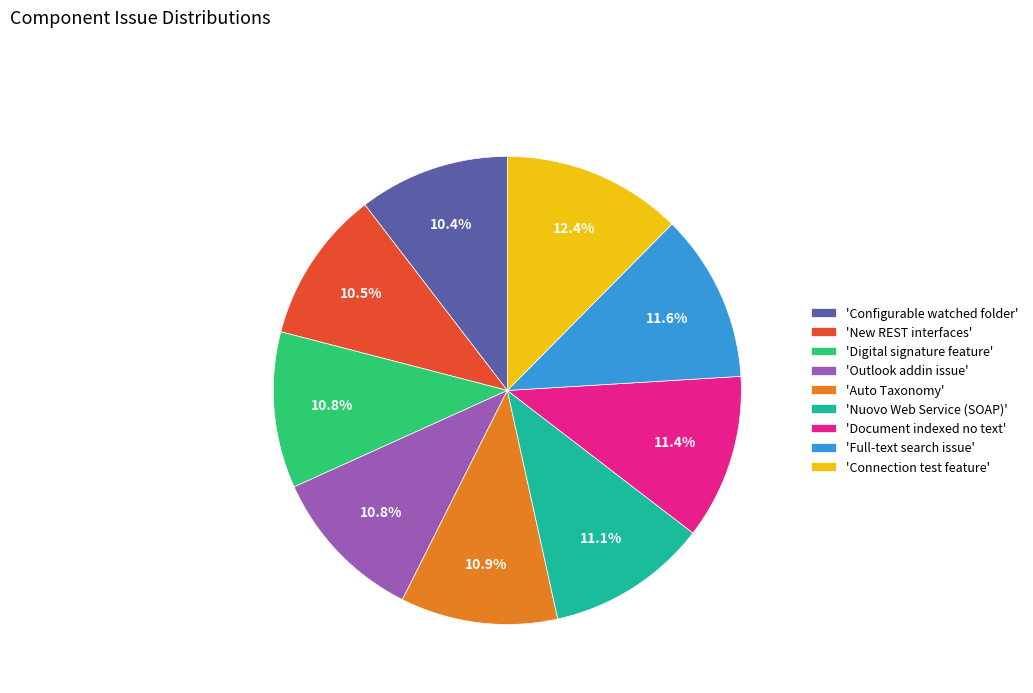

Which category has the biggest portion of the pie?

'Connection test feature'